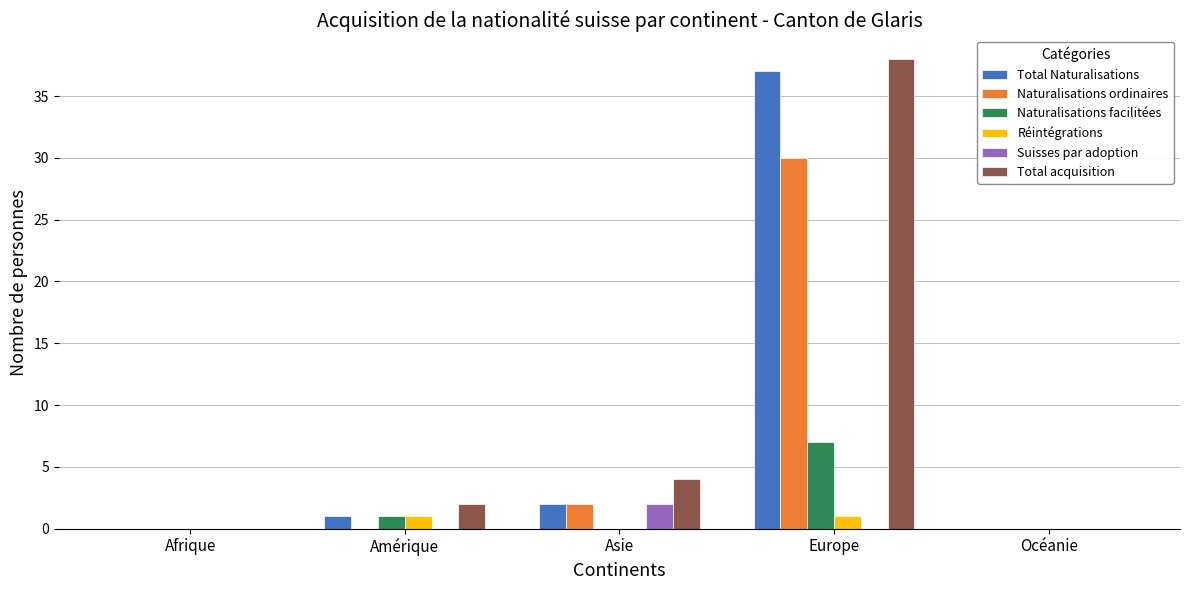

What is the maximum value shown in the chart?

38